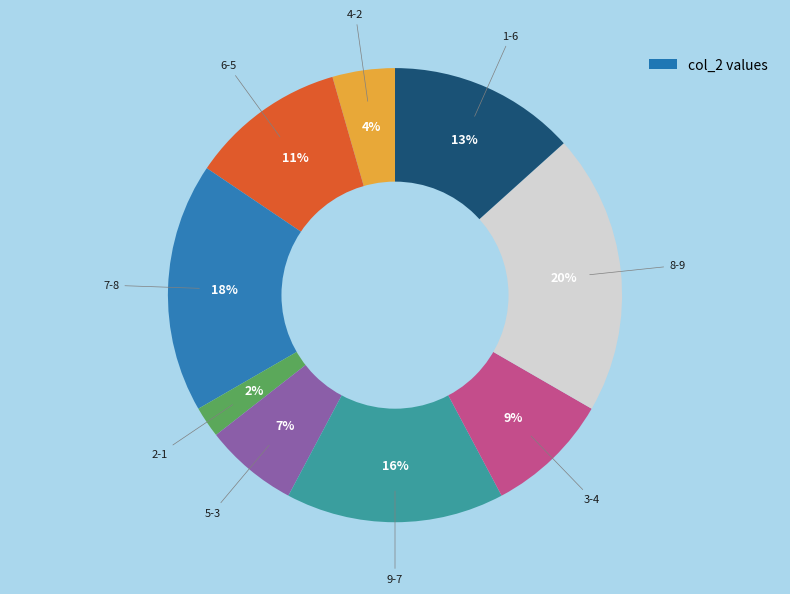

To the nearest percent, what is the average slice percentage?

11%